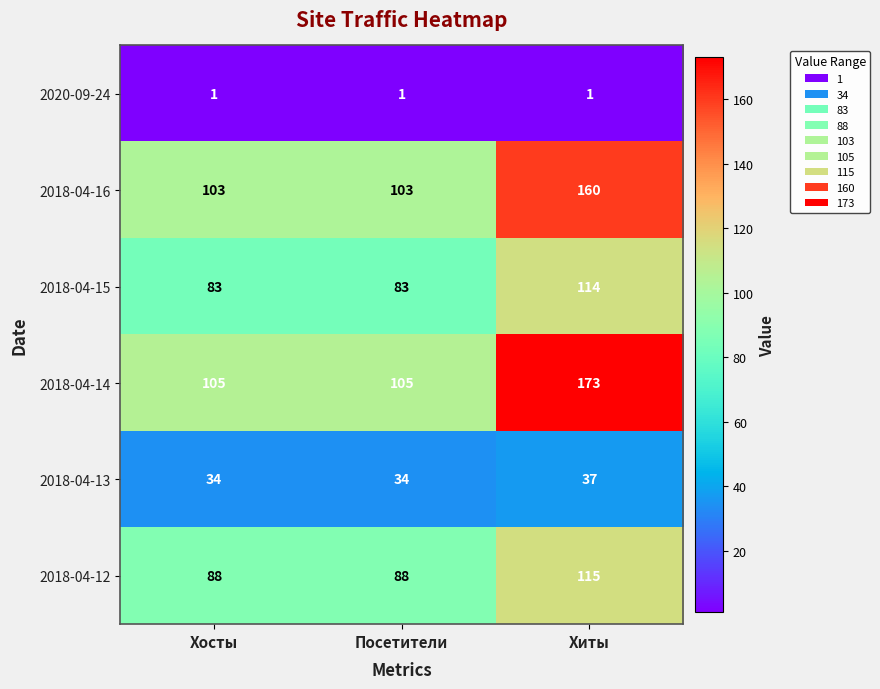

Reading left to right, extract all data points from this chart.

2020-09-24: Хосты=1	Посетители=1	Хиты=1
2018-04-16: Хосты=103	Посетители=103	Хиты=160
2018-04-15: Хосты=83	Посетители=83	Хиты=114
2018-04-14: Хосты=105	Посетители=105	Хиты=173
2018-04-13: Хосты=34	Посетители=34	Хиты=37
2018-04-12: Хосты=88	Посетители=88	Хиты=115